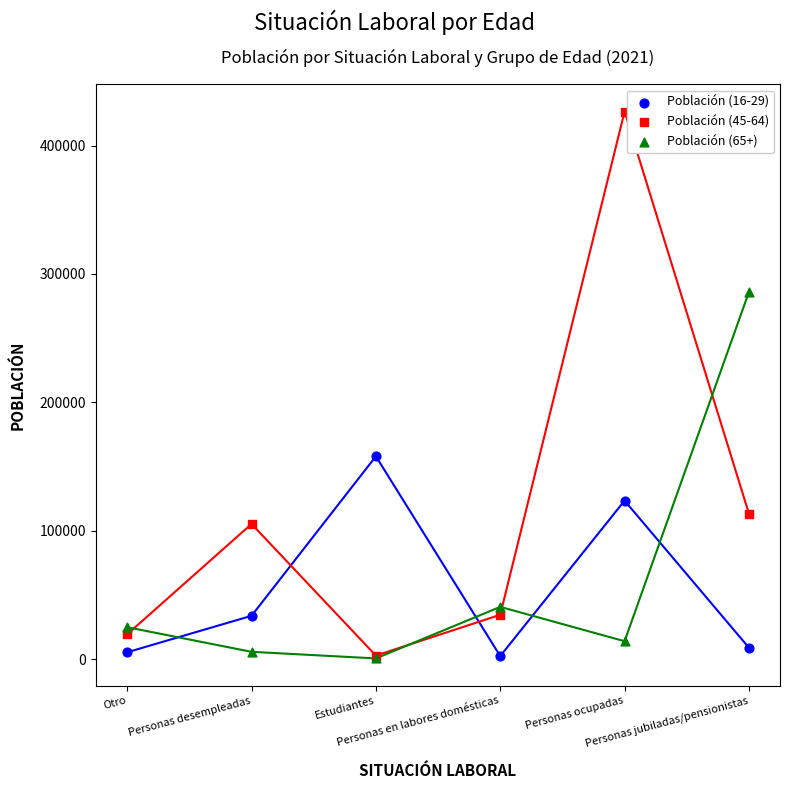

Across all series, what Y value is closest to 213455?

157938